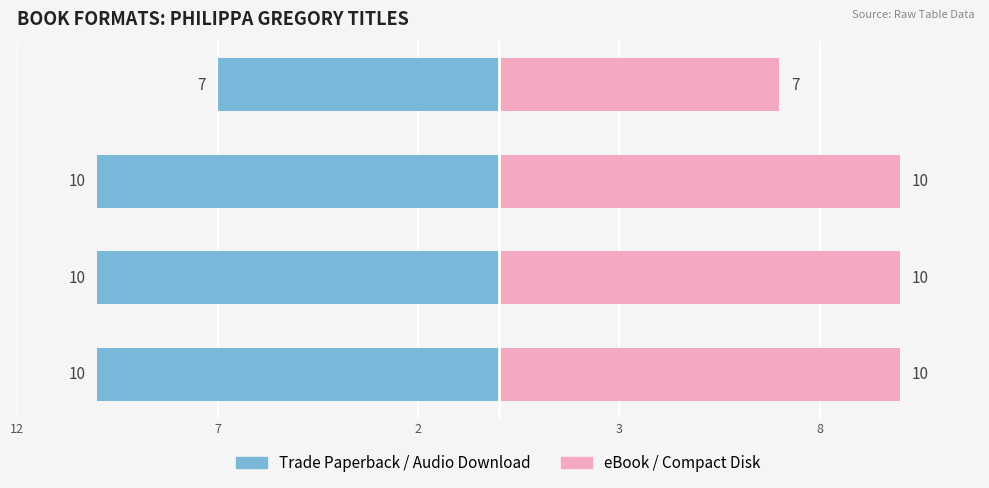

List the series in order of their overall mean, lowest first.

Trade Paperback / Audio Download, eBook / Compact Disk